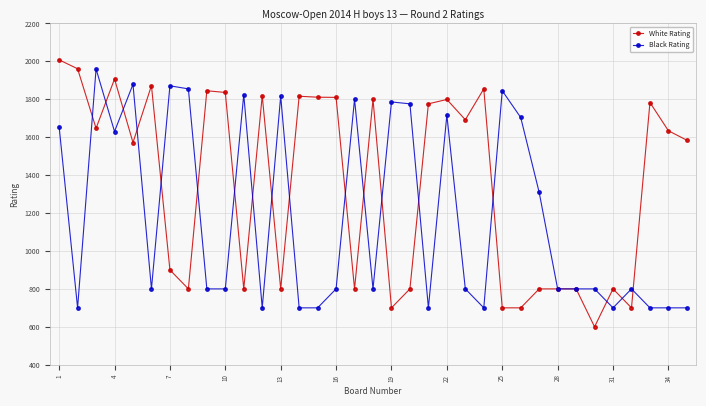

Rank the series by their average value, from lowest to highest.

Black Rating, White Rating